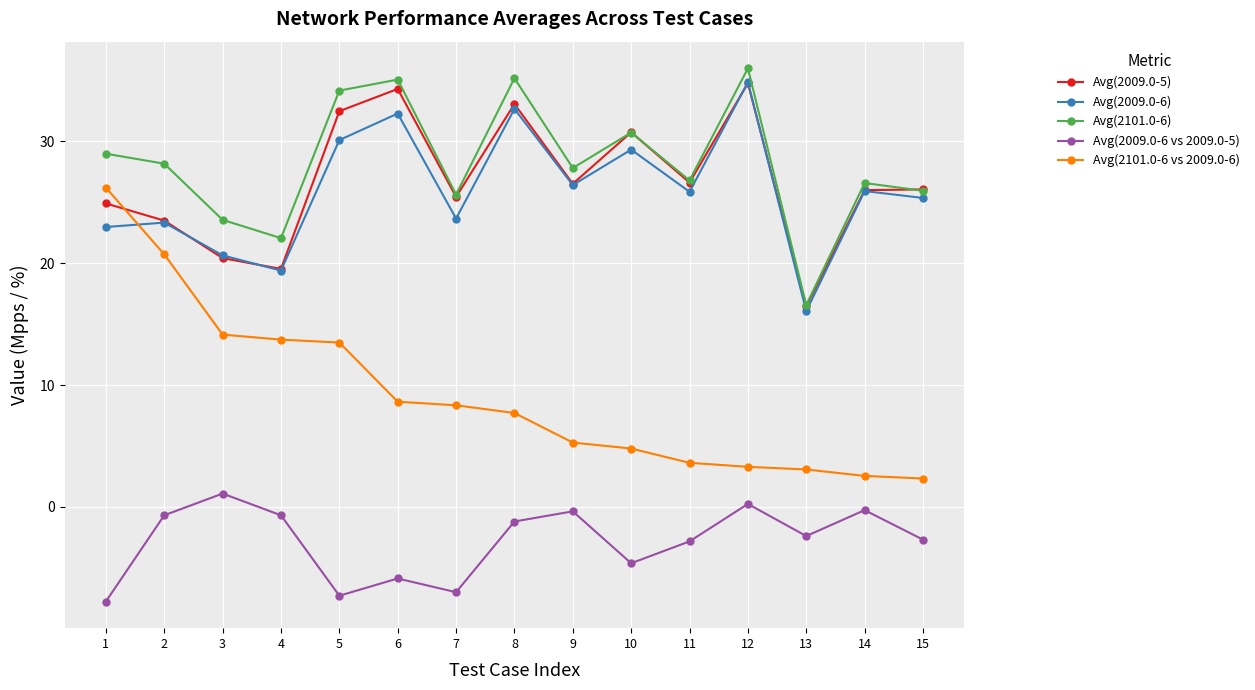

The value of Avg(2009.0-6) at 1 is 38.3. True or false?

False